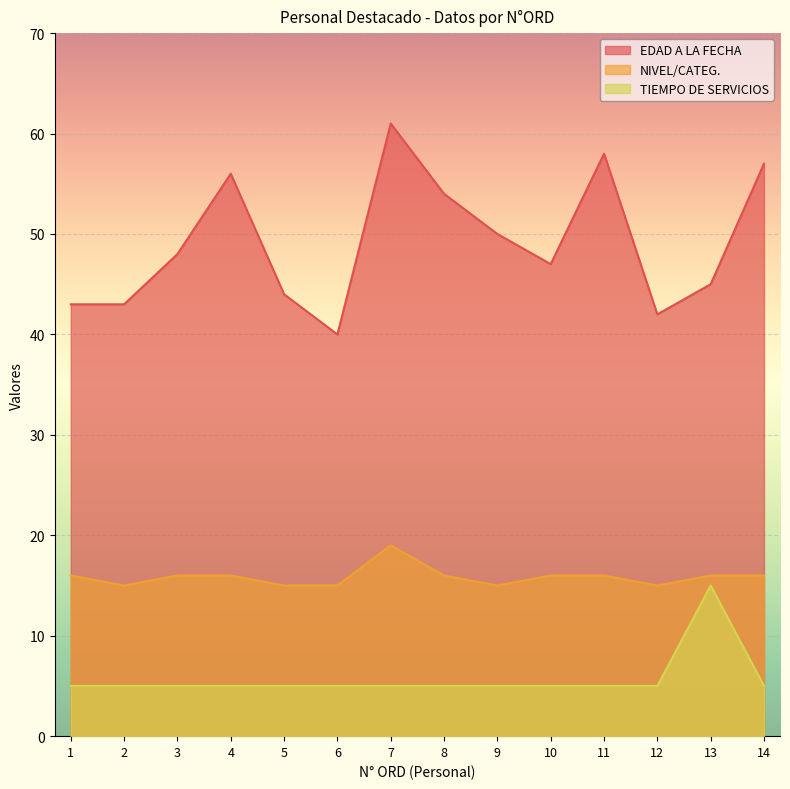

What is the spread (max minus min) of values at 8?

49